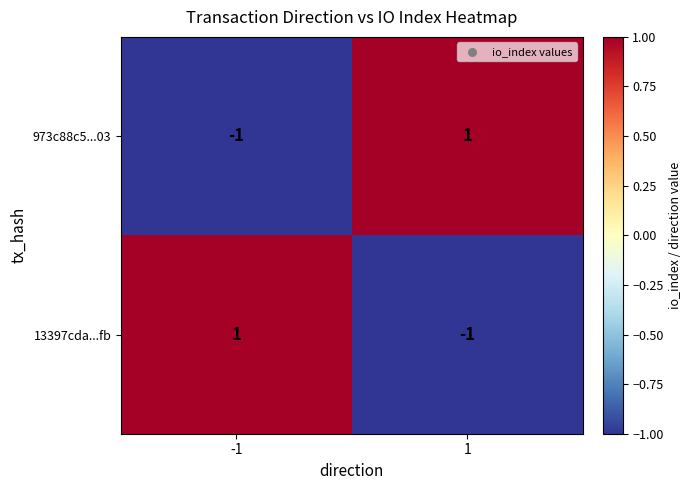

At how many categories does at least one series exceed 0?

2